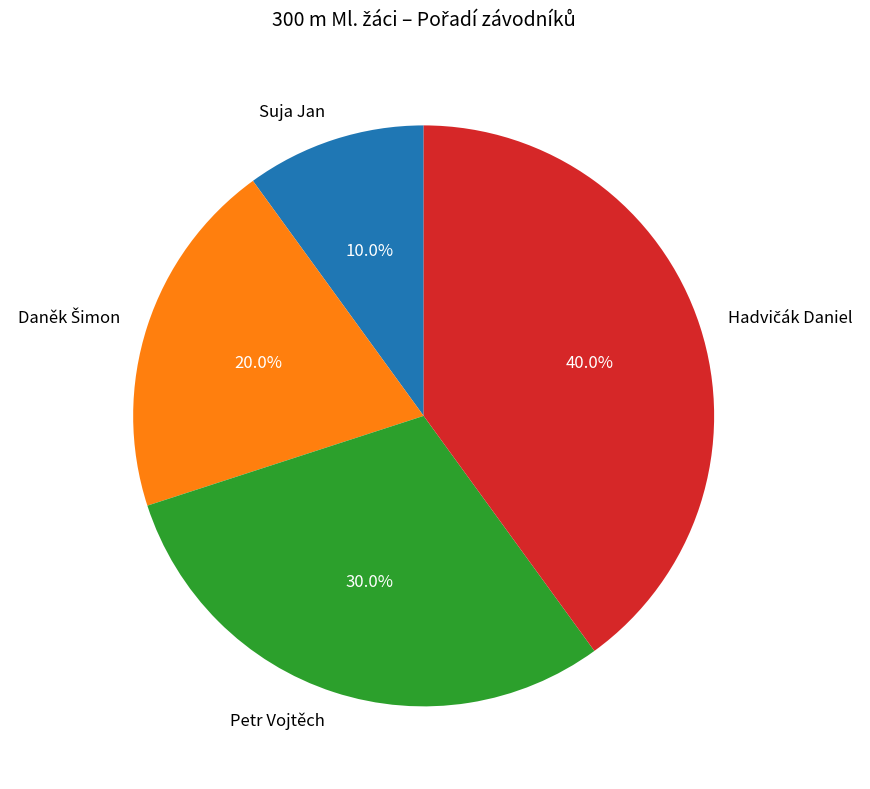

What portion of the pie excludes Petr Vojtěch?

70.0%